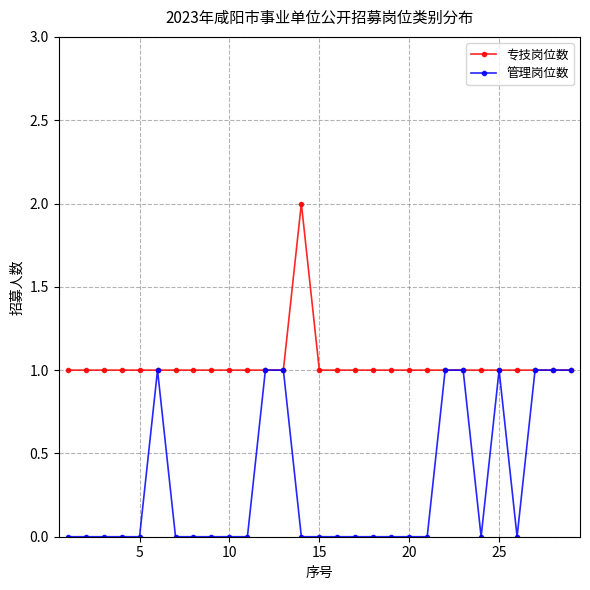

True or false: 专技岗位数 has more than 0 points higher than both neighbors.

True